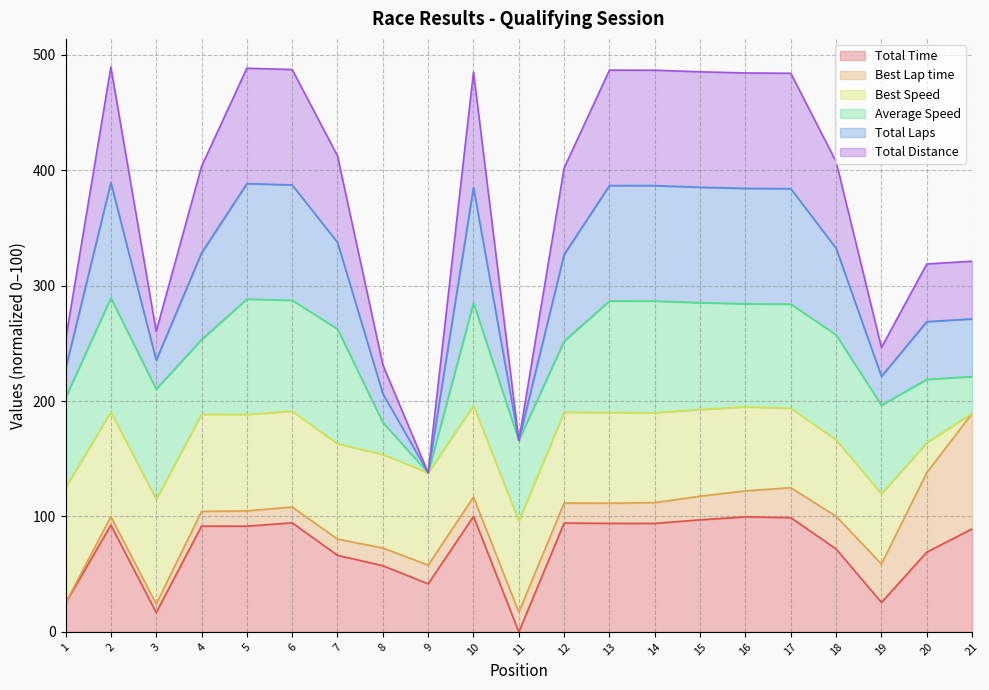

True or false: Total Distance and Total Time cross at least once.

False